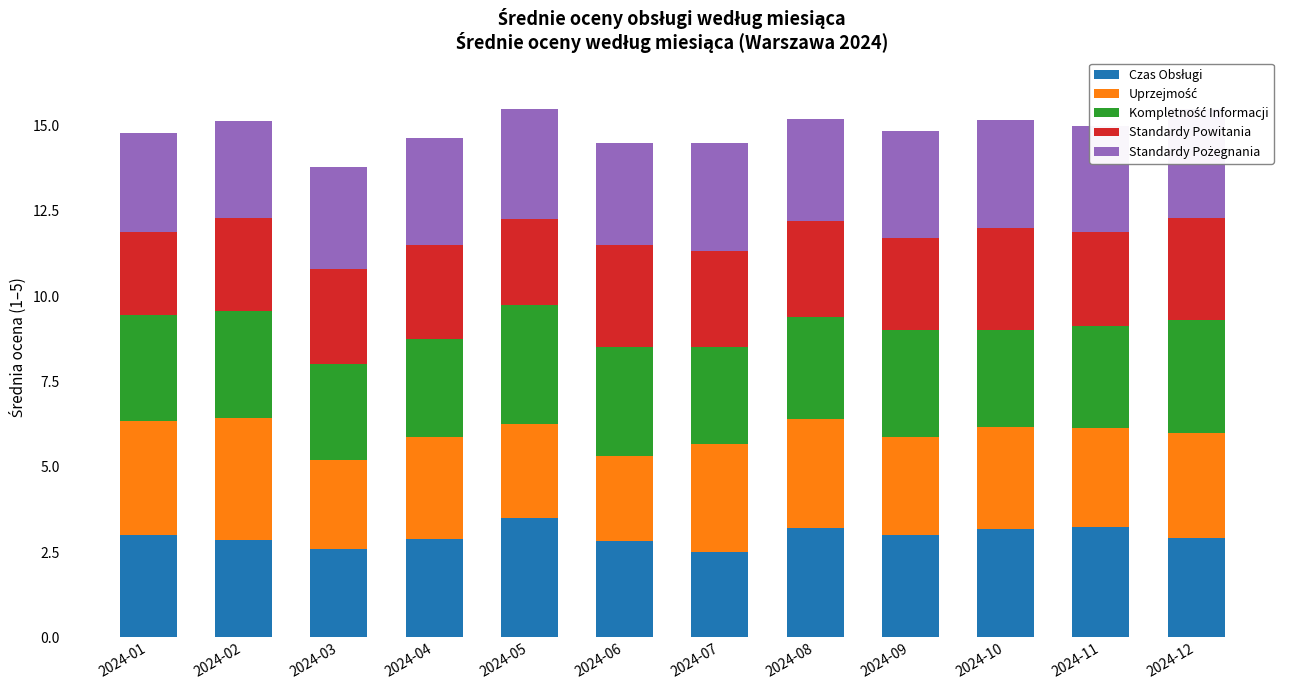

What is the total value across all series at 2024-07?

14.5